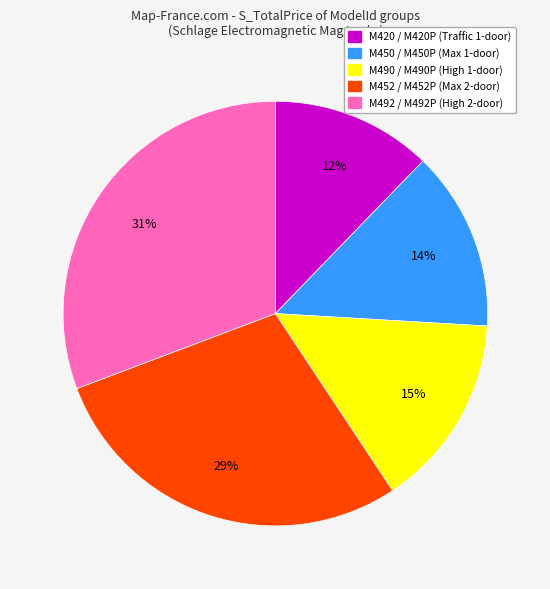

Is there a majority slice in this chart?

No